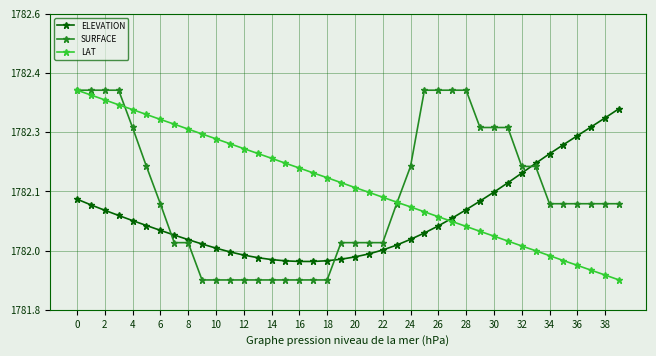

What is the average value of the SURFACE series?

1782.1